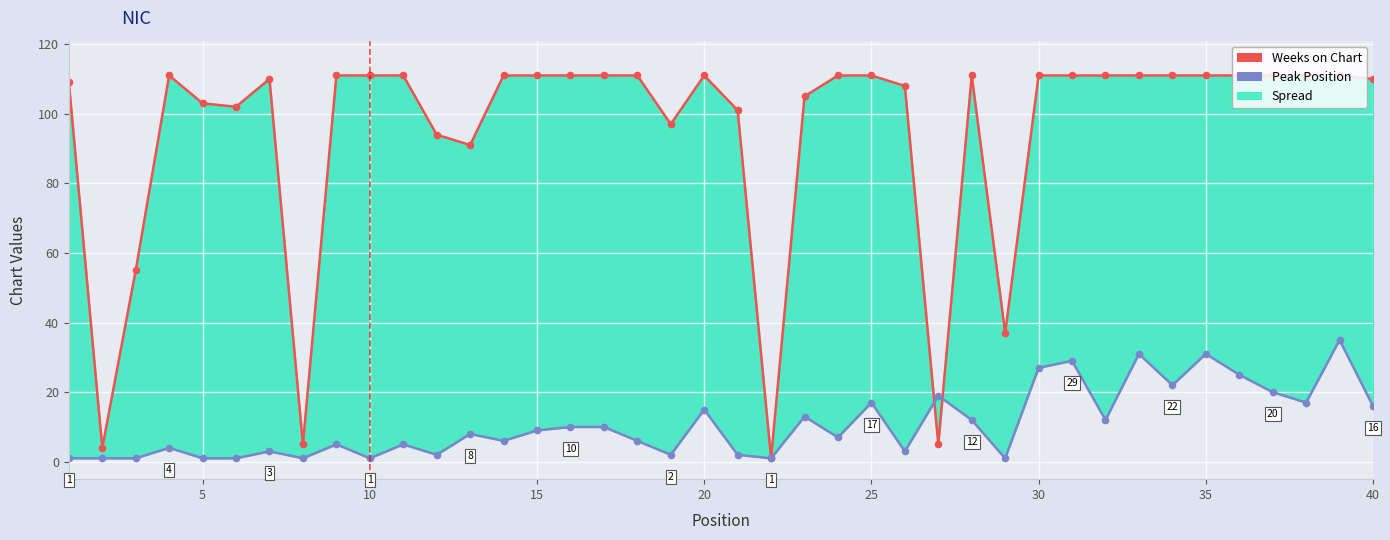

Reading left to right, what are all the values shown in this chart?

Weeks on Chart: 109	4	55	111	103	102	110	5	111	111	111	94	91	111	111	111	111	111	97	111	101	1	105	111	111	108	5	111	37	111	111	111	111	111	111	111	111	111	111	110
Peak Position: 1	1	1	4	1	1	3	1	5	1	5	2	8	6	9	10	10	6	2	15	2	1	13	7	17	3	19	12	1	27	29	12	31	22	31	25	20	17	35	16